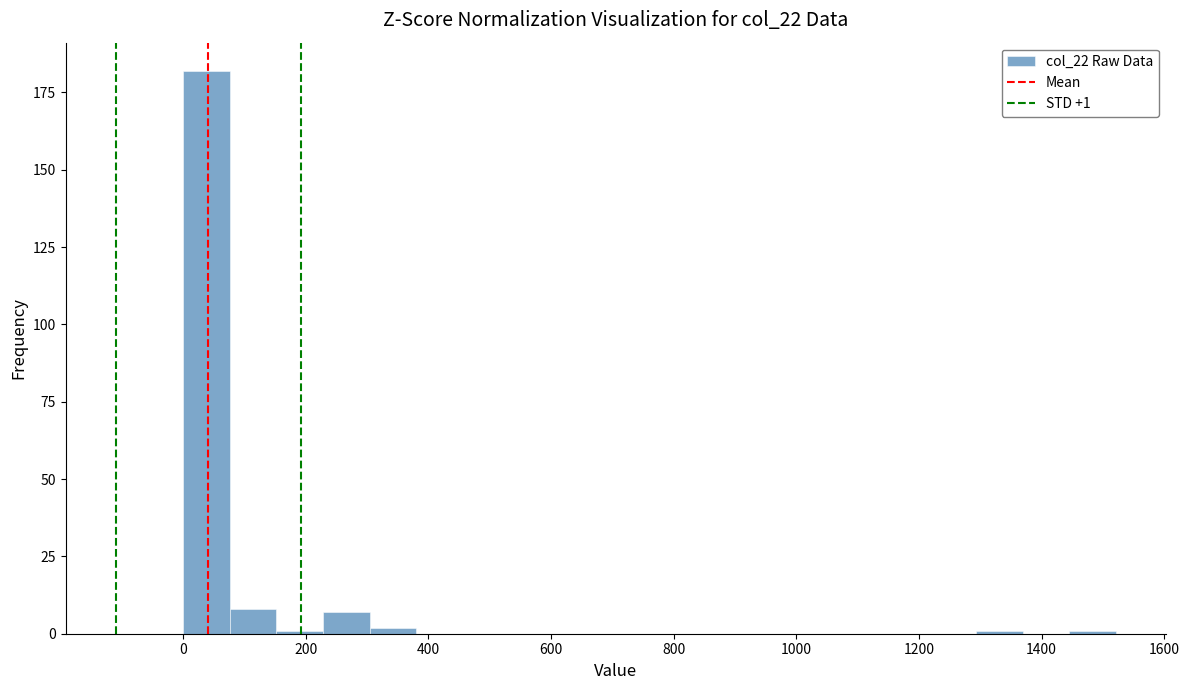

Around what value on the x-axis is the tallest bar? Give the approximate position of its centre, as read against the axis.

40